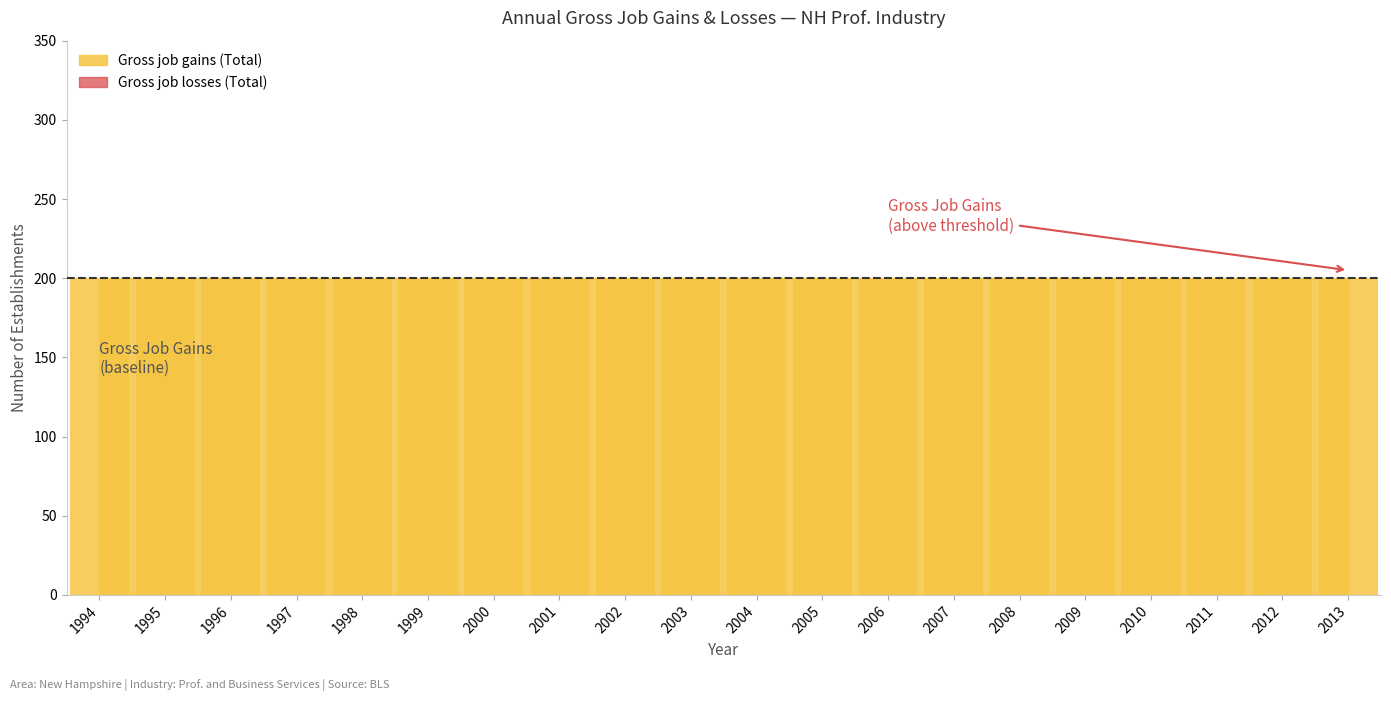

What is the maximum value shown in the chart?

200